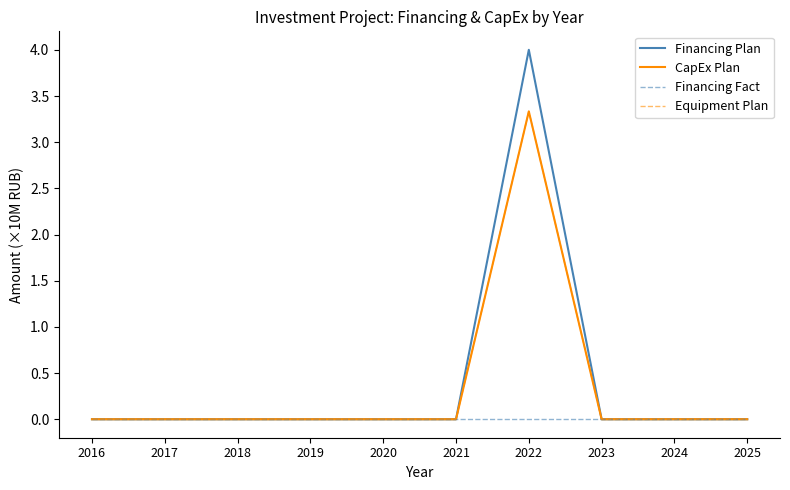

Is this an area chart (filled region under the line)?

No